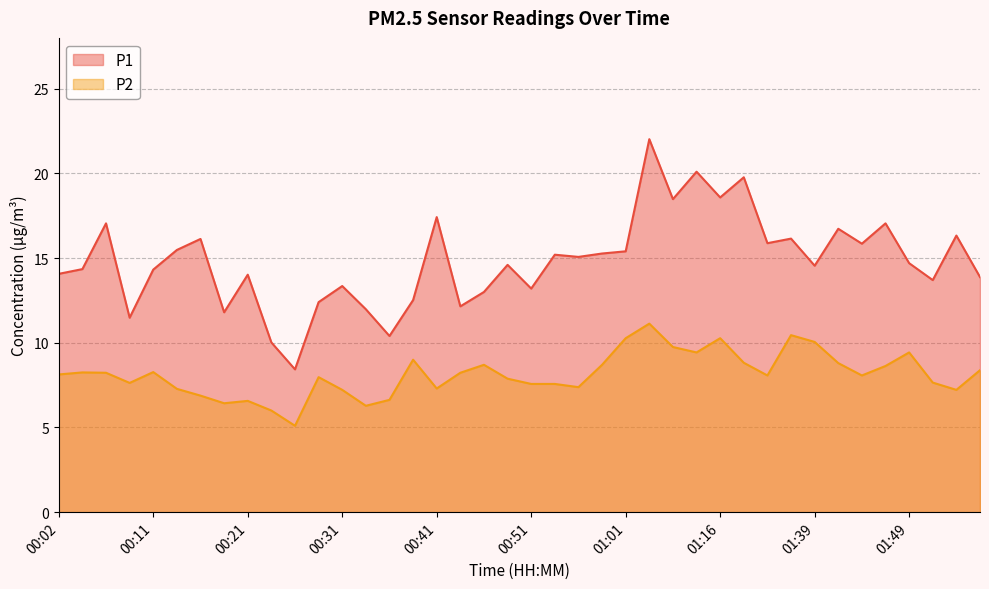

At which category is the sum across all series the highest?

01:03